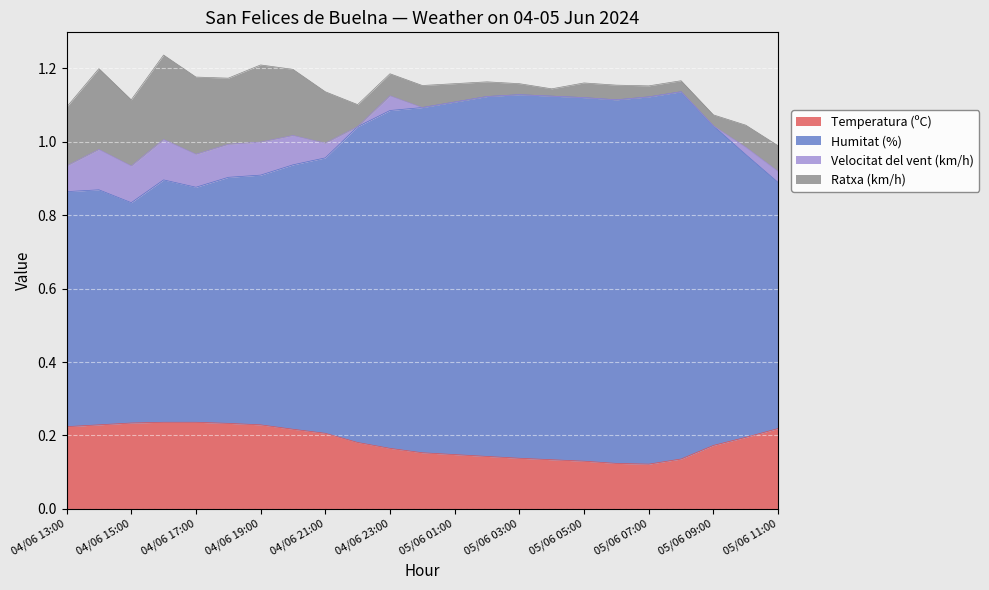

Is it true that Temperatura (ºC) equals 0.1 at 04/06 15:00?

False